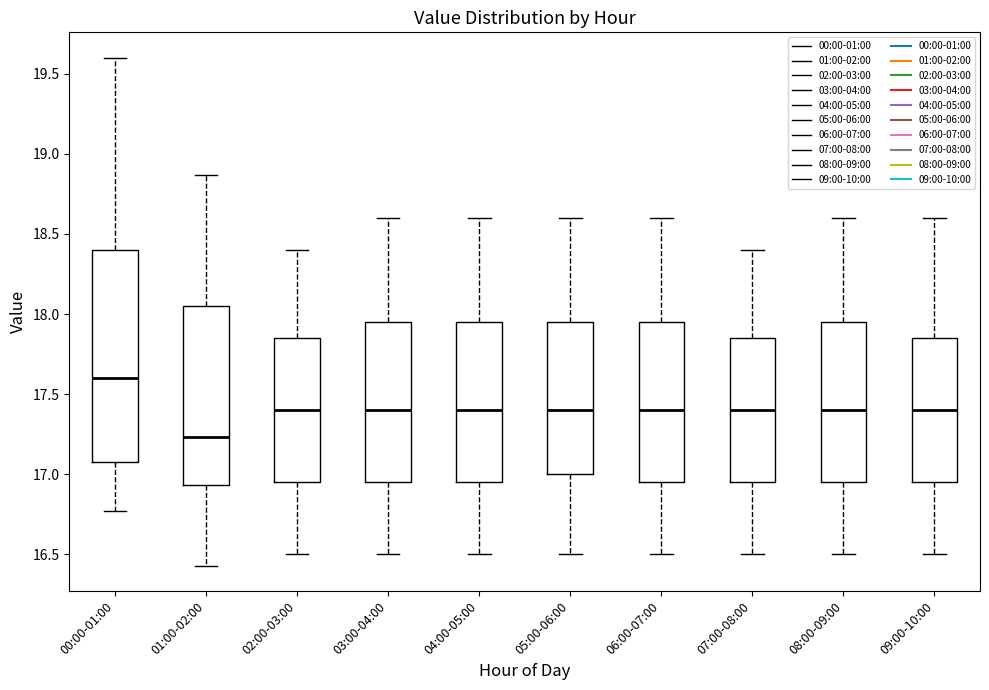

Reading left to right, transcribe this box plot: for each box, give where its median line is, the range the box spans, and where its two whiskers end, as read against the y-axis. The values are not printed on the chart, so give them approximately, as read against the axis.

00:00-01:00: median 17.60, box 17.10 to 18.40, whiskers 16.75 to 19.60
01:00-02:00: median 17.25, box 16.95 to 18.05, whiskers 16.45 to 18.85
02:00-03:00: median 17.40, box 16.95 to 17.85, whiskers 16.50 to 18.40
03:00-04:00: median 17.40, box 16.95 to 17.95, whiskers 16.50 to 18.60
04:00-05:00: median 17.40, box 16.95 to 17.95, whiskers 16.50 to 18.60
05:00-06:00: median 17.40, box 17.00 to 17.95, whiskers 16.50 to 18.60
06:00-07:00: median 17.40, box 16.95 to 17.95, whiskers 16.50 to 18.60
07:00-08:00: median 17.40, box 16.95 to 17.85, whiskers 16.50 to 18.40
08:00-09:00: median 17.40, box 16.95 to 17.95, whiskers 16.50 to 18.60
09:00-10:00: median 17.40, box 16.95 to 17.85, whiskers 16.50 to 18.60